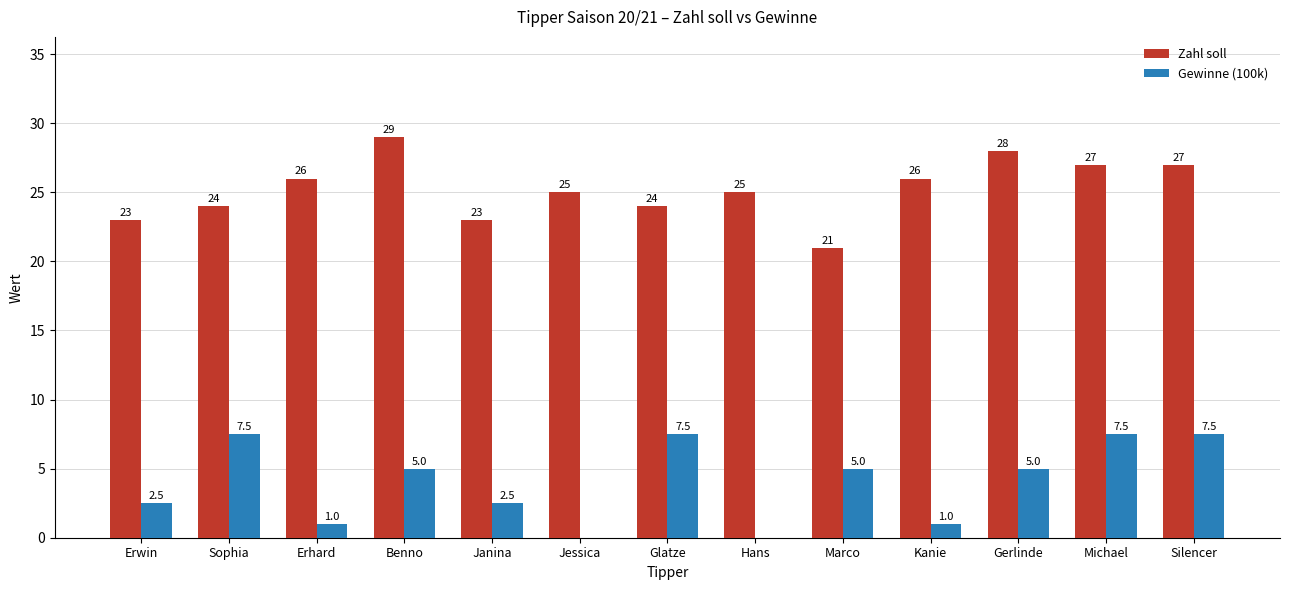

Is the value of Gewinne (100k) at Glatze greater than the value of Zahl soll at Janina?

No